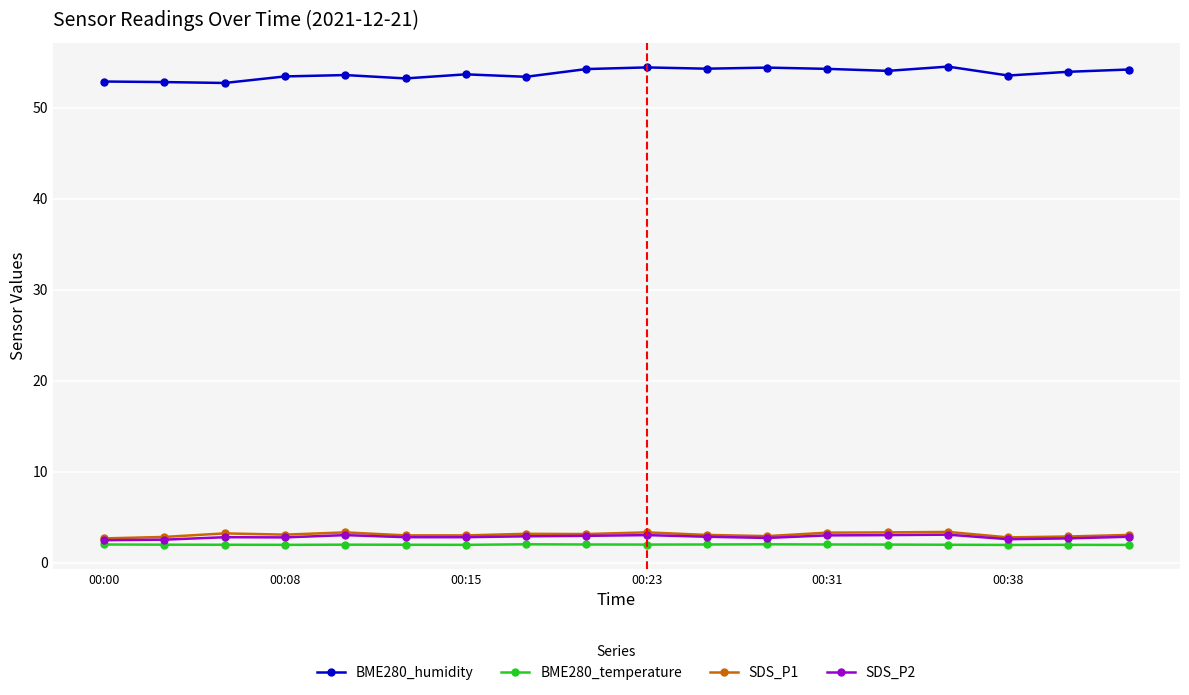

What is the difference between the maximum and minimum values in the BME280_temperature series?

0.1